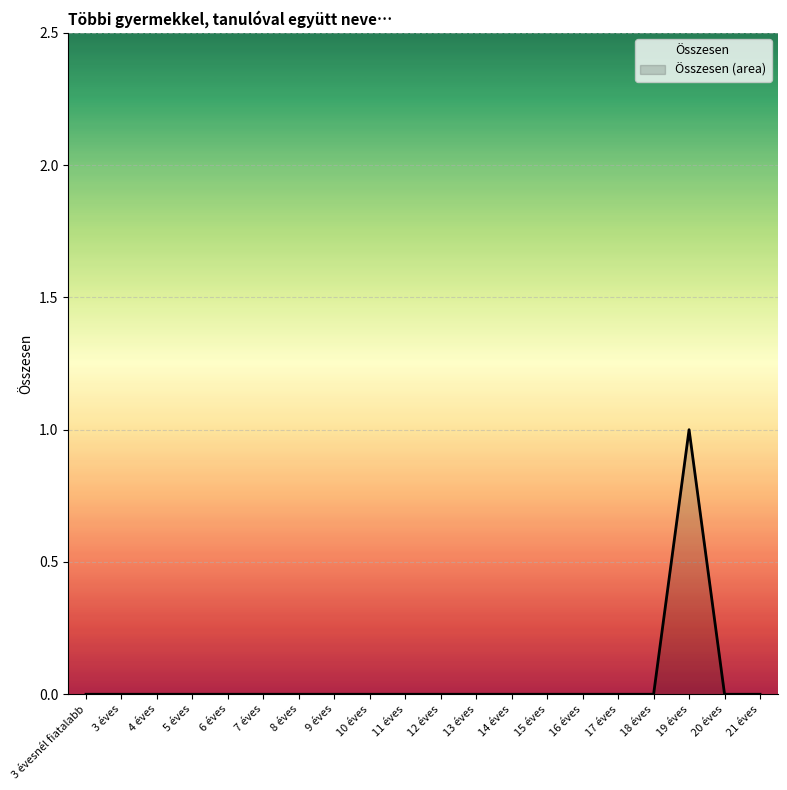

Reading left to right, transcribe all the data shown in this chart.

3 évesnél fiatalabb=0	3 éves=0	4 éves=0	5 éves=0	6 éves=0	7 éves=0	8 éves=0	9 éves=0	10 éves=0	11 éves=0	12 éves=0	13 éves=0	14 éves=0	15 éves=0	16 éves=0	17 éves=0	18 éves=0	19 éves=1	20 éves=0	21 éves=0